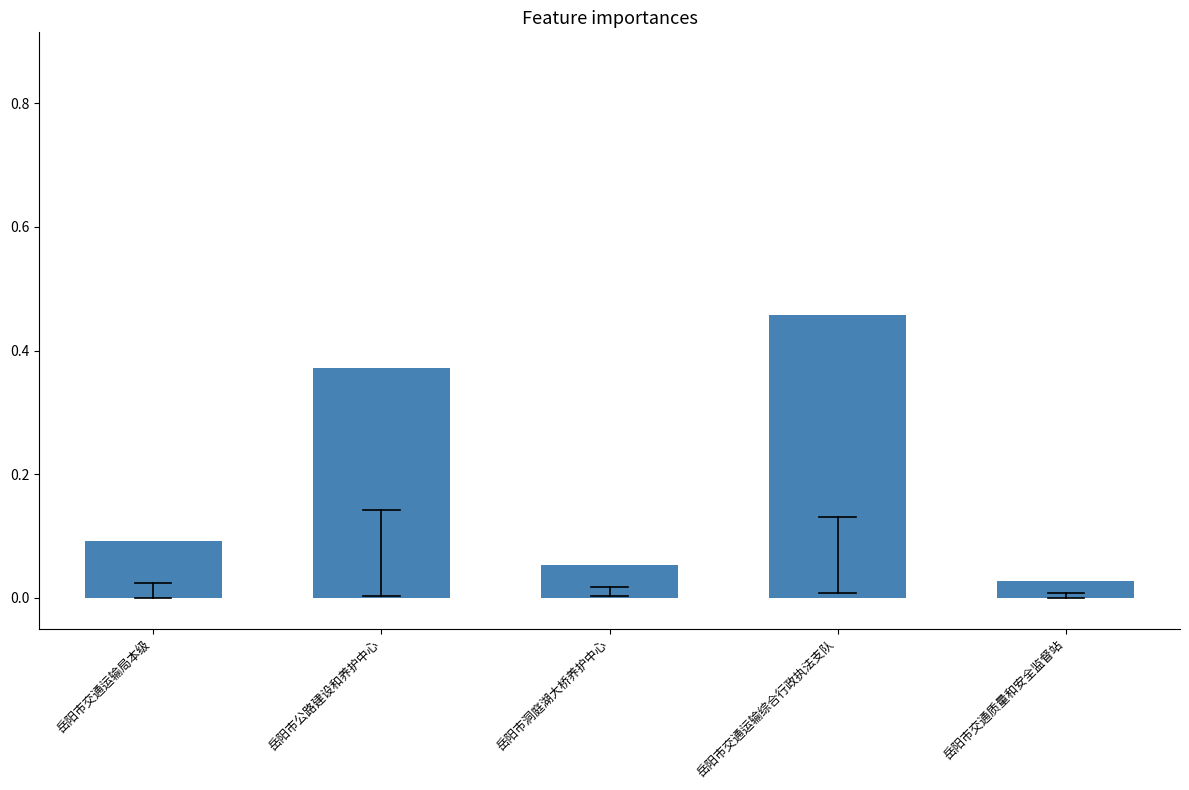

The value at 岳阳市洞庭湖大桥养护中心 is 0.1. True or false?

True